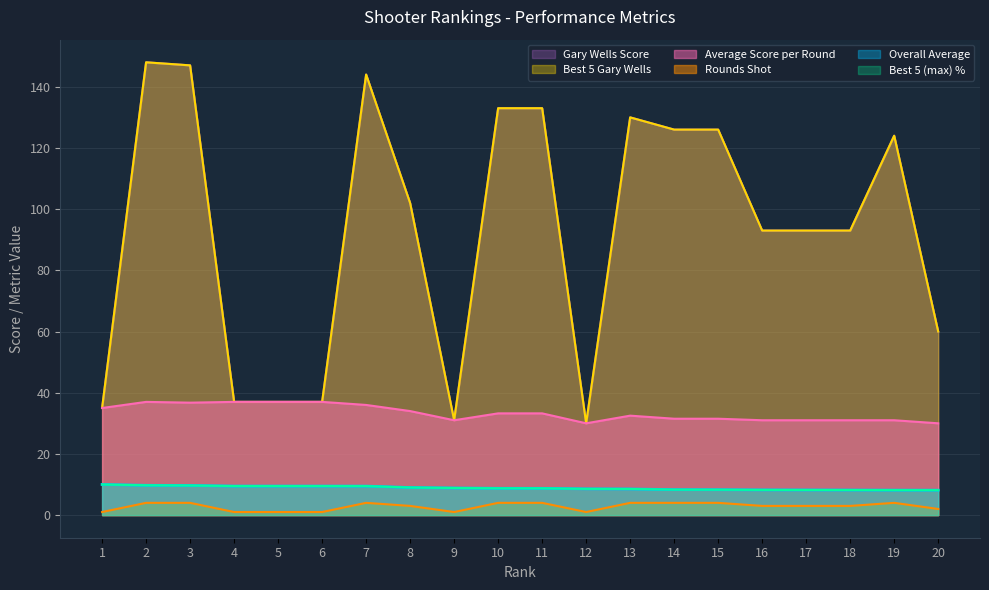

What is the difference between the highest and lowest values at 7?

140.0